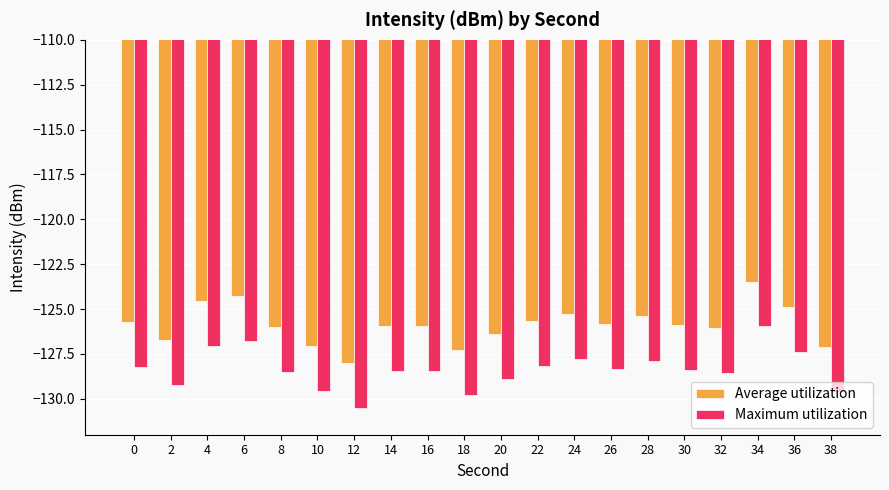

Is it true that Average utilization equals -84.7 at 28?

False